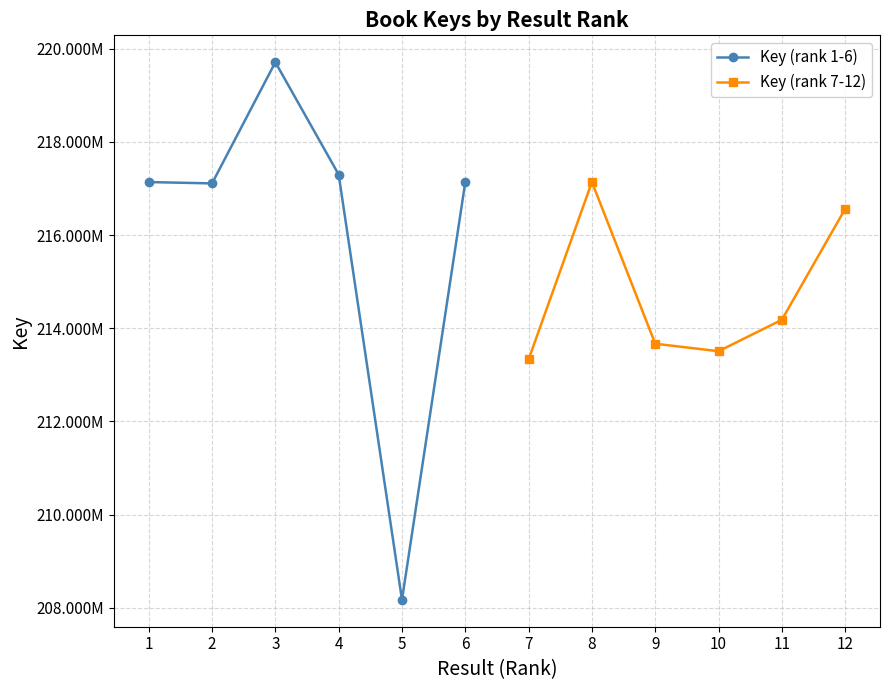

The Key (rank 1-6) series shows 219712995 at 3. True or false?

True